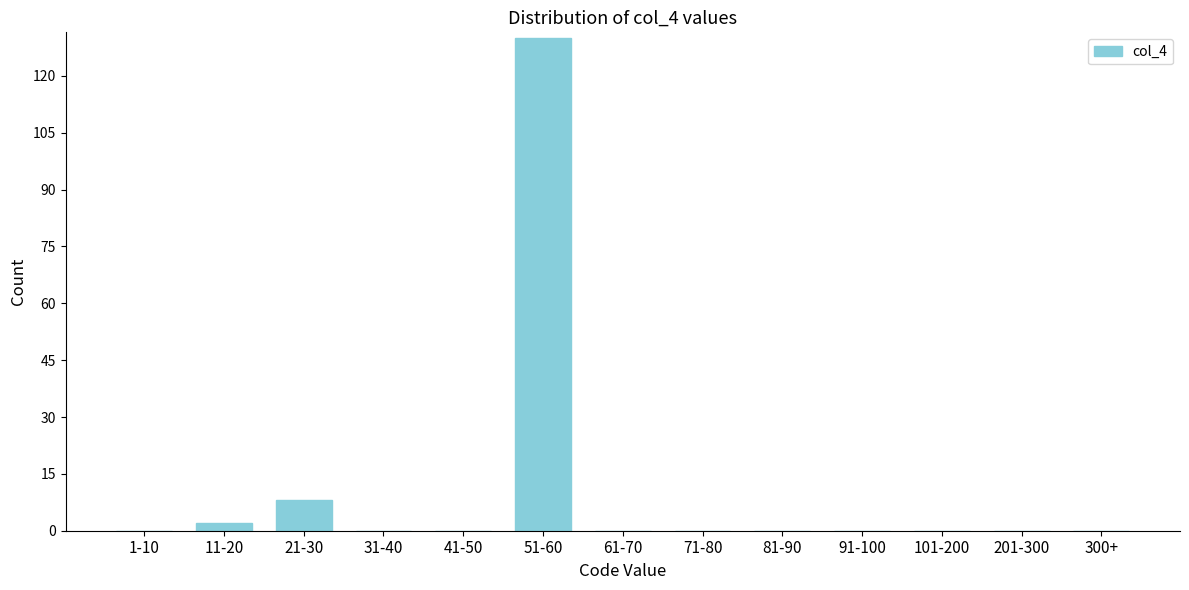

Reading right to left, list all the values displayed in this chart.

300+=0	201-300=0	101-200=0	91-100=0	81-90=0	71-80=0	61-70=0	51-60=130	41-50=0	31-40=0	21-30=8	11-20=2	1-10=0